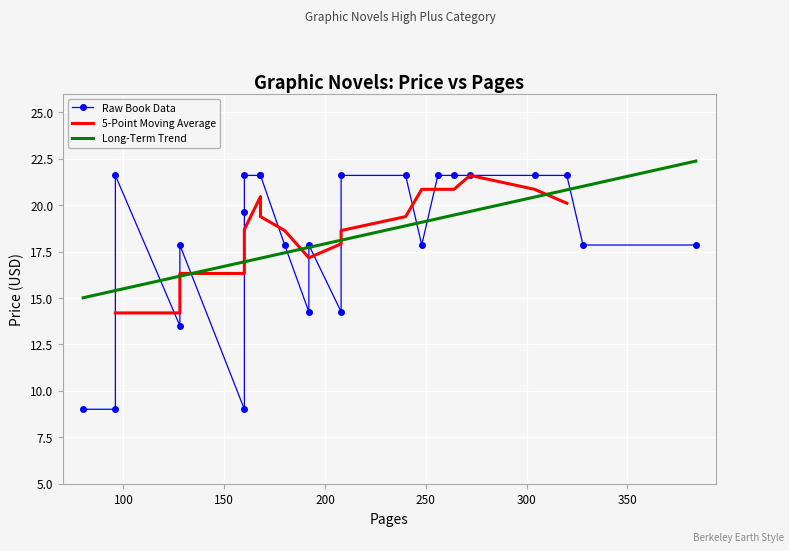

What is the maximum value for Long-Term Trend?

22.4